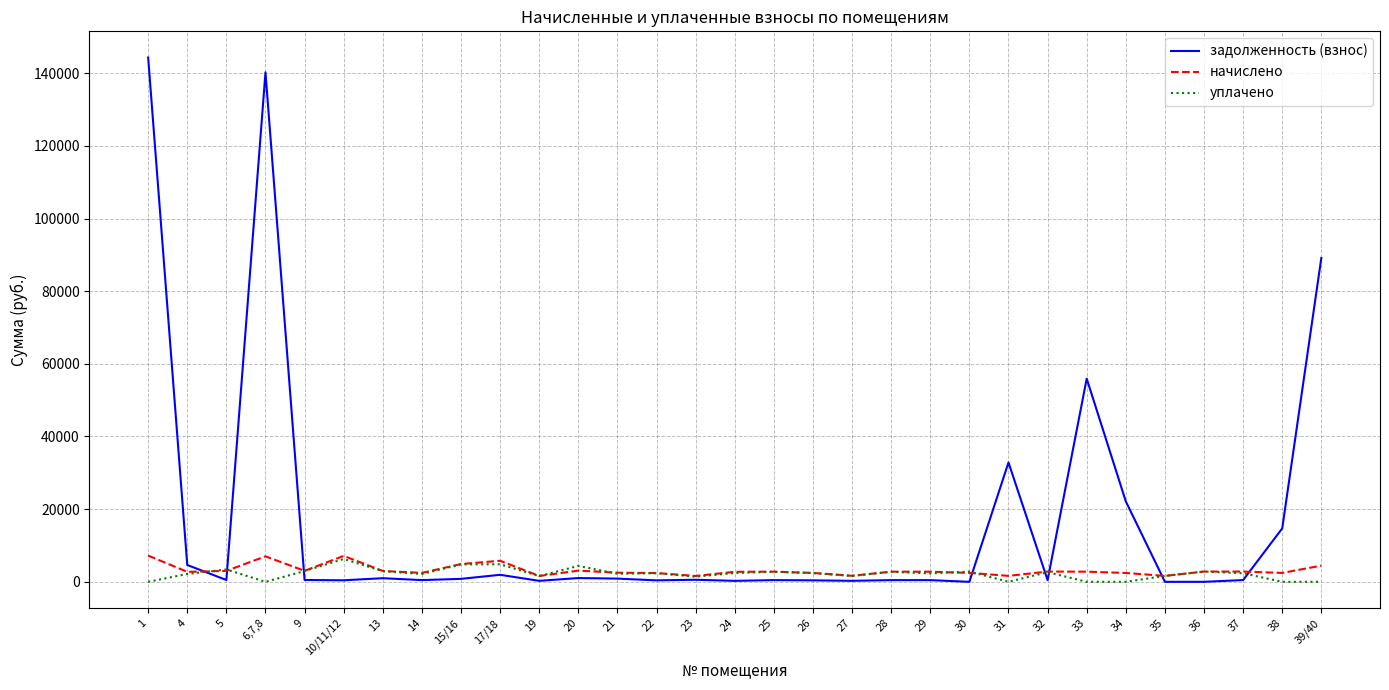

Which series has the largest total across all categories?

задолженность (взнос)